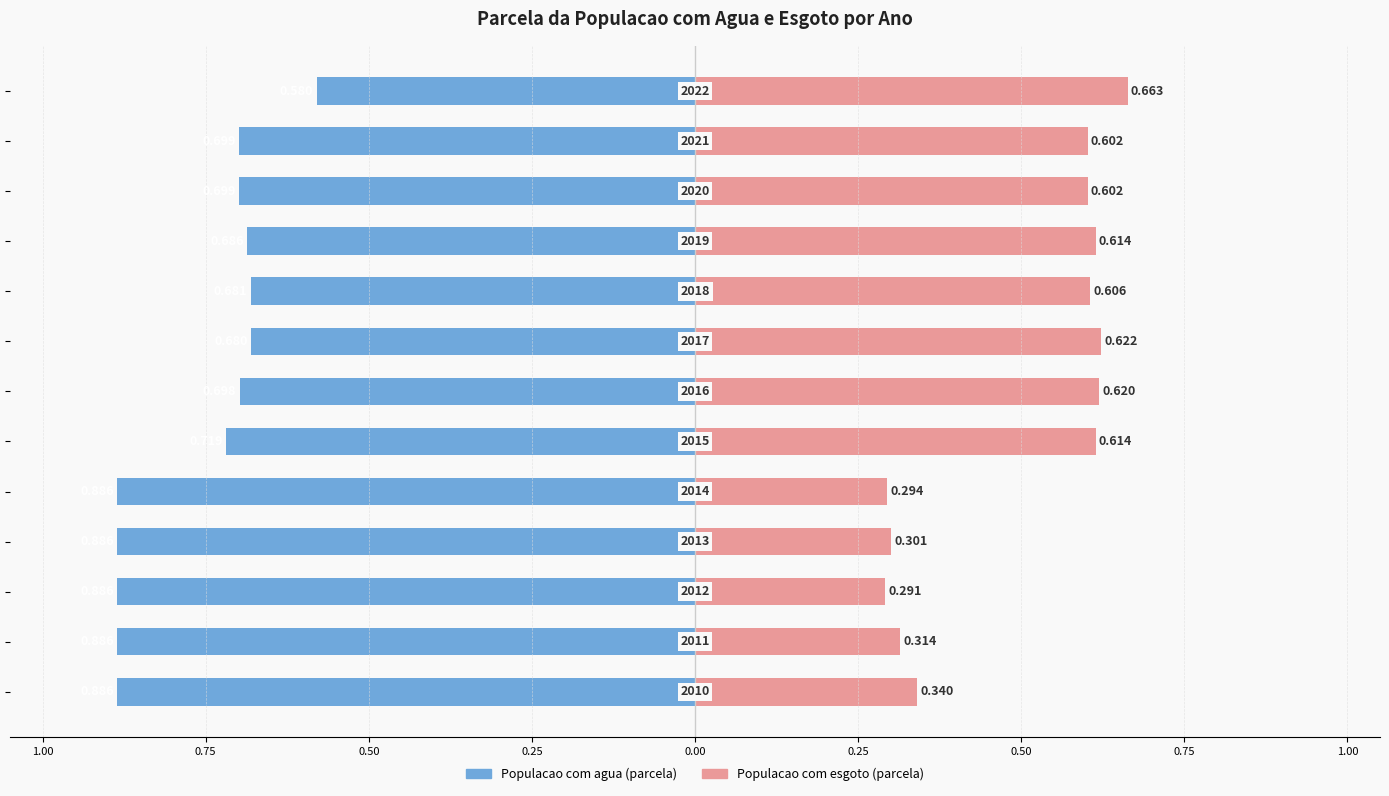

What are all the series names shown in the legend?

Populacao com agua (parcela), Populacao com esgoto (parcela)